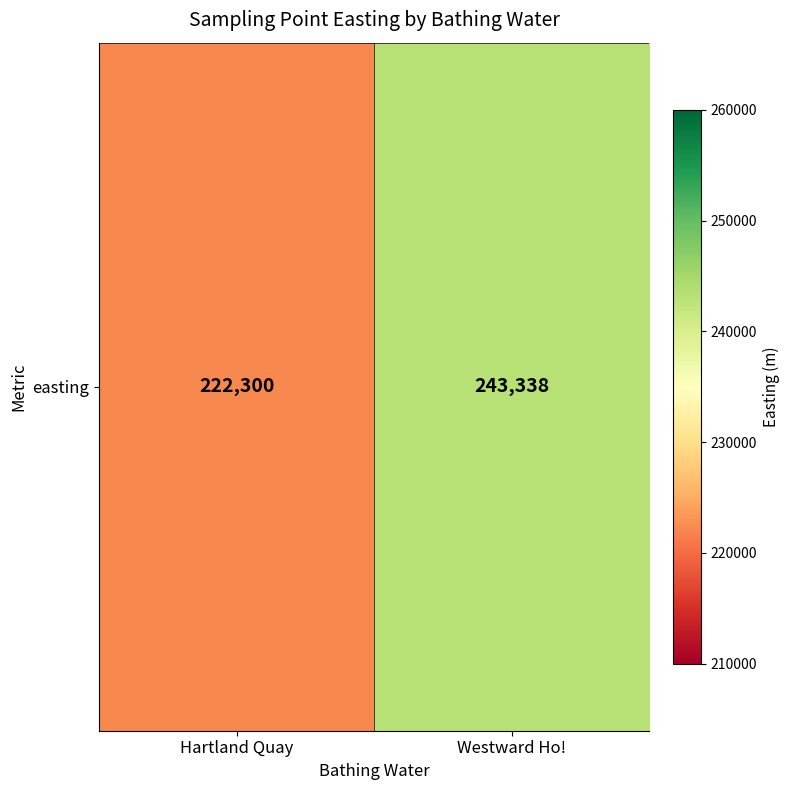

What is the difference between the values at Hartland Quay and Westward Ho!?

21038